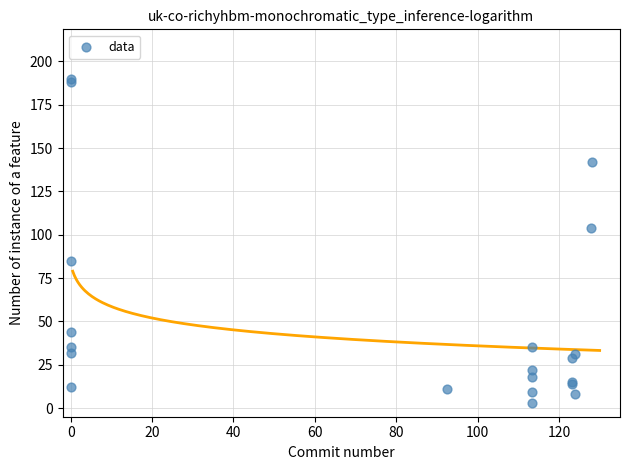

What Y value in the scatter plot is closest to 96?

104